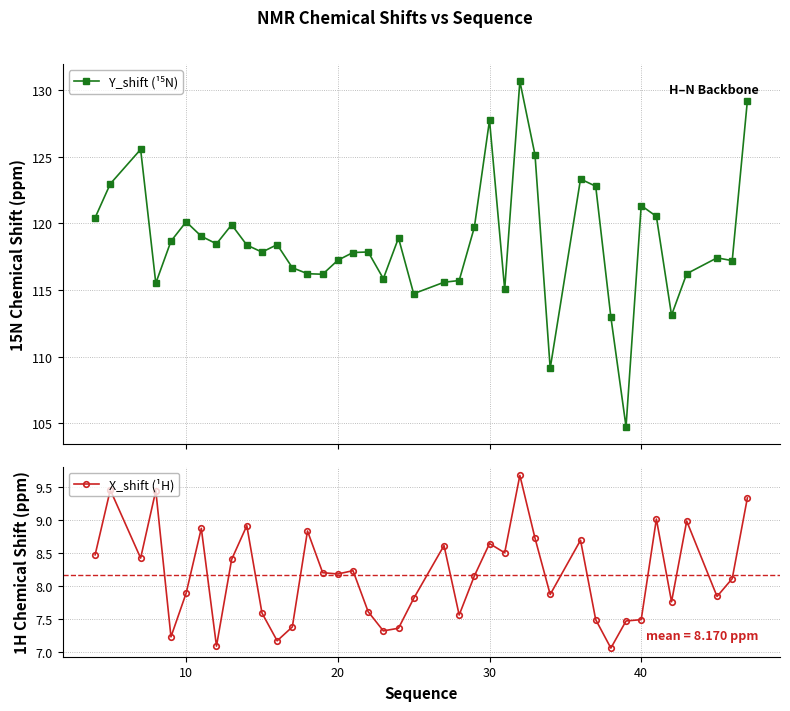

Which has a higher value, 15 or 16?

16